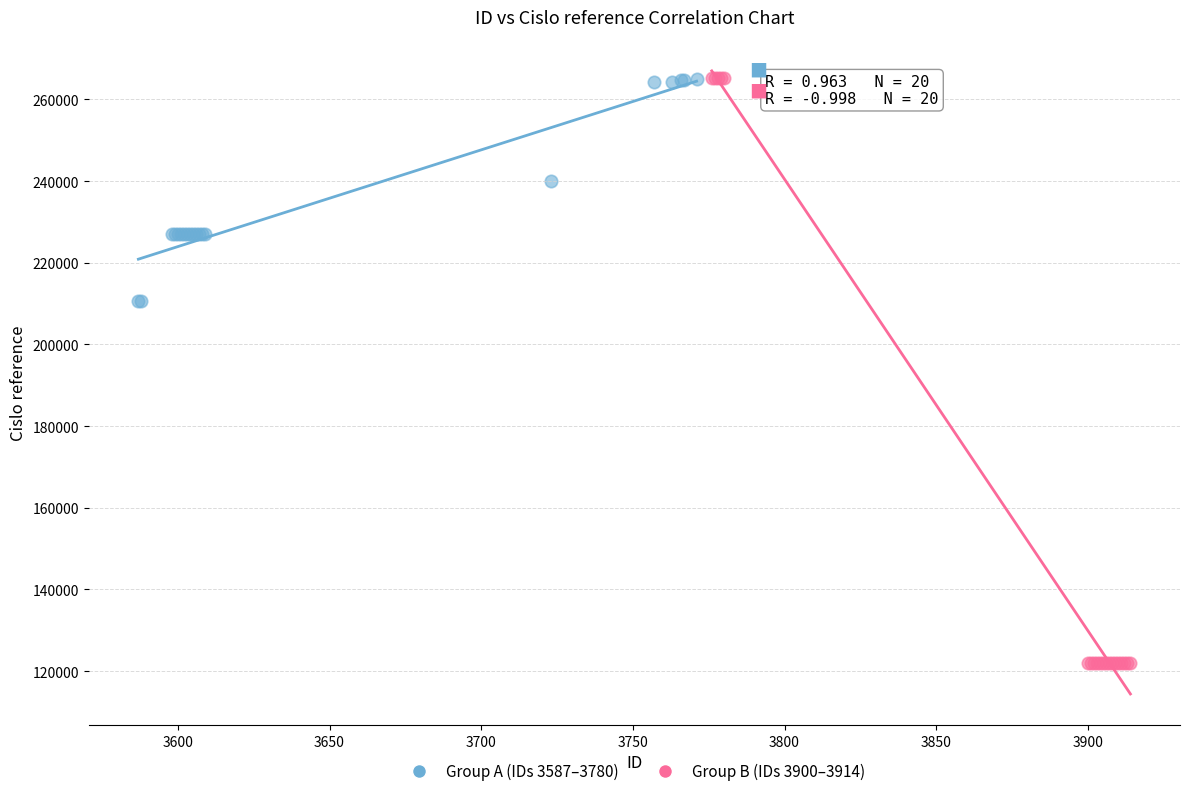

Which series has the widest spread of Y values?

Group B (IDs 3900–3914)